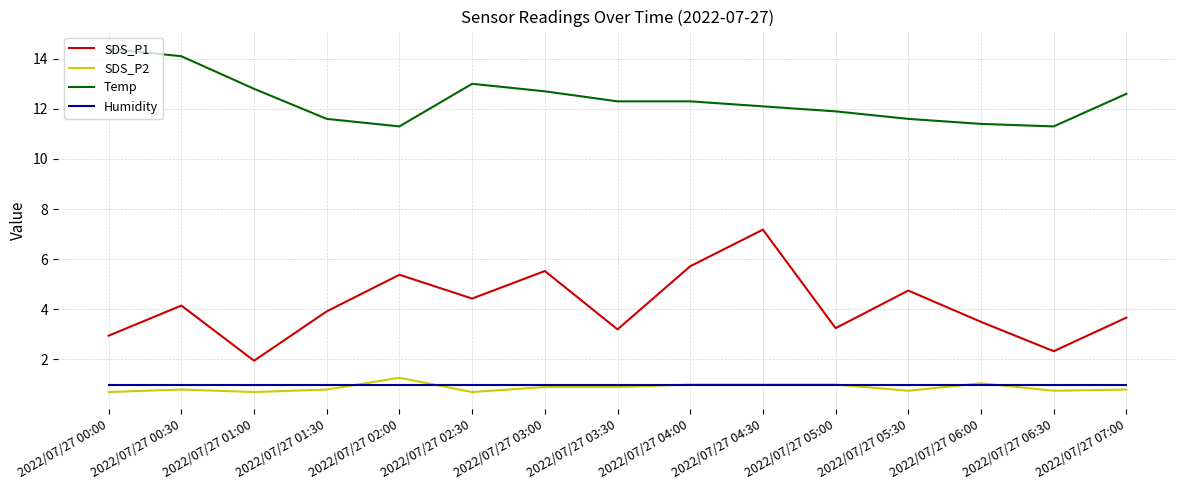

Which series changed the most between 2022/07/27 04:30 and 2022/07/27 06:30?

SDS_P1